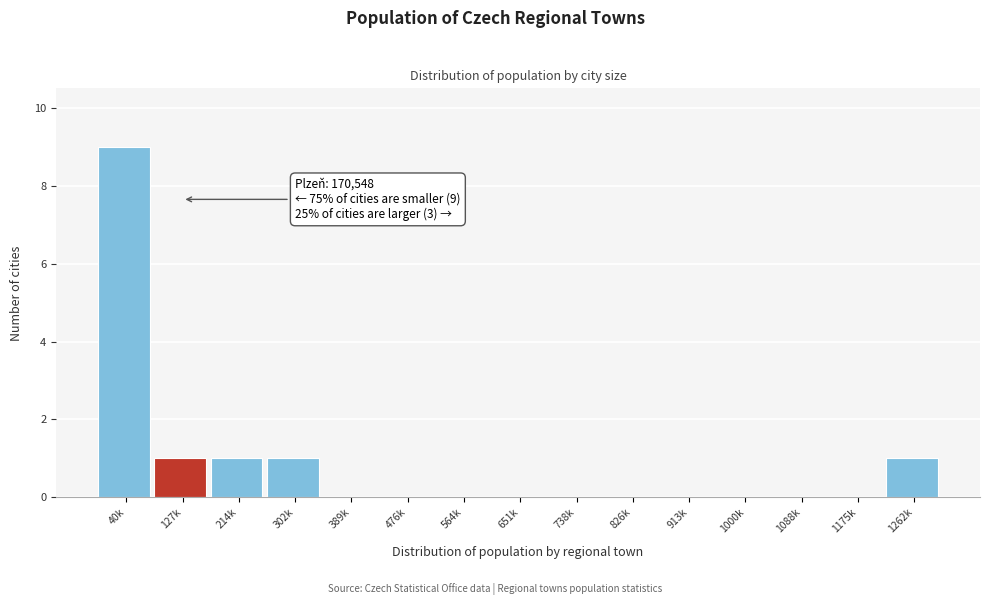

Reading right to left, what are all the values shown in this chart?

1262k=1	1175k=0	1088k=0	1000k=0	913k=0	826k=0	738k=0	651k=0	564k=0	476k=0	389k=0	302k=1	214k=1	127k=1	40k=9